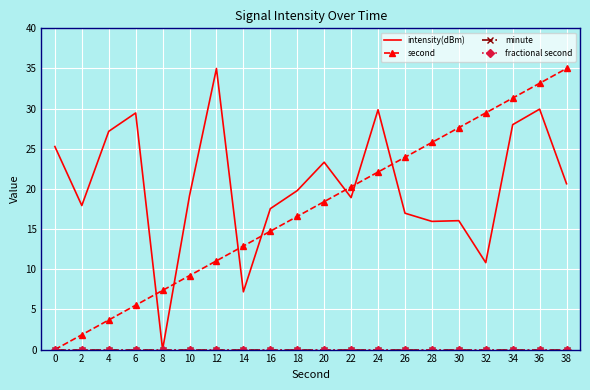

Which has a higher value, 16 or 28?

16